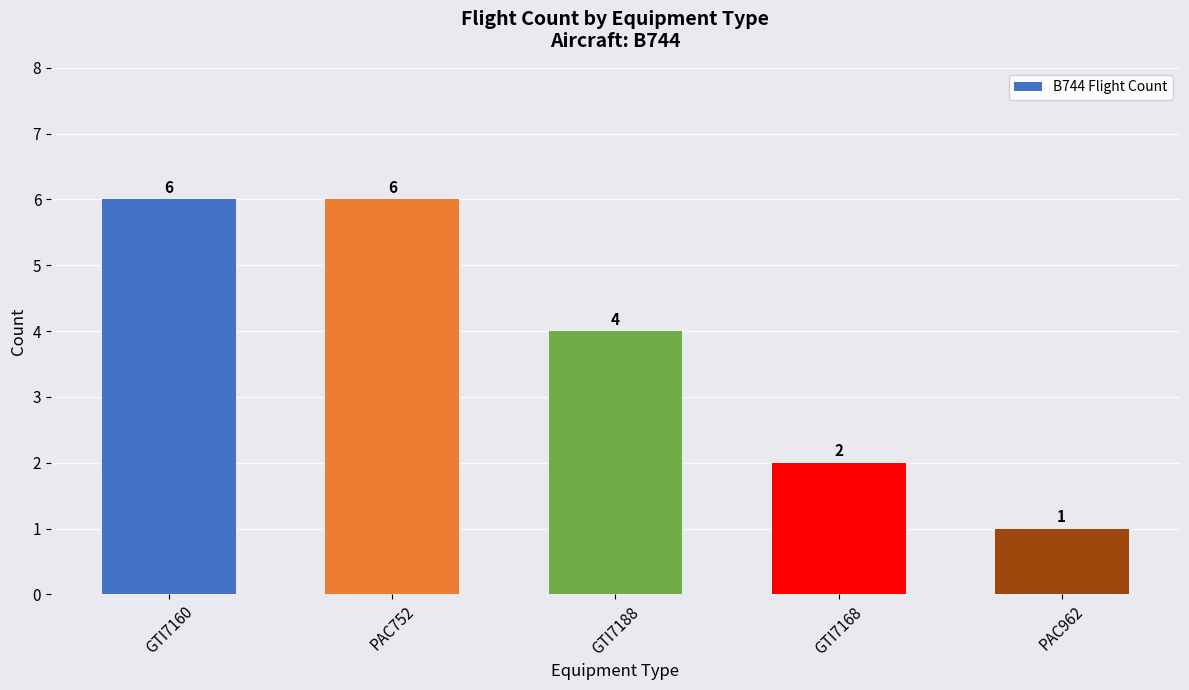

What is the maximum value shown in the chart?

6